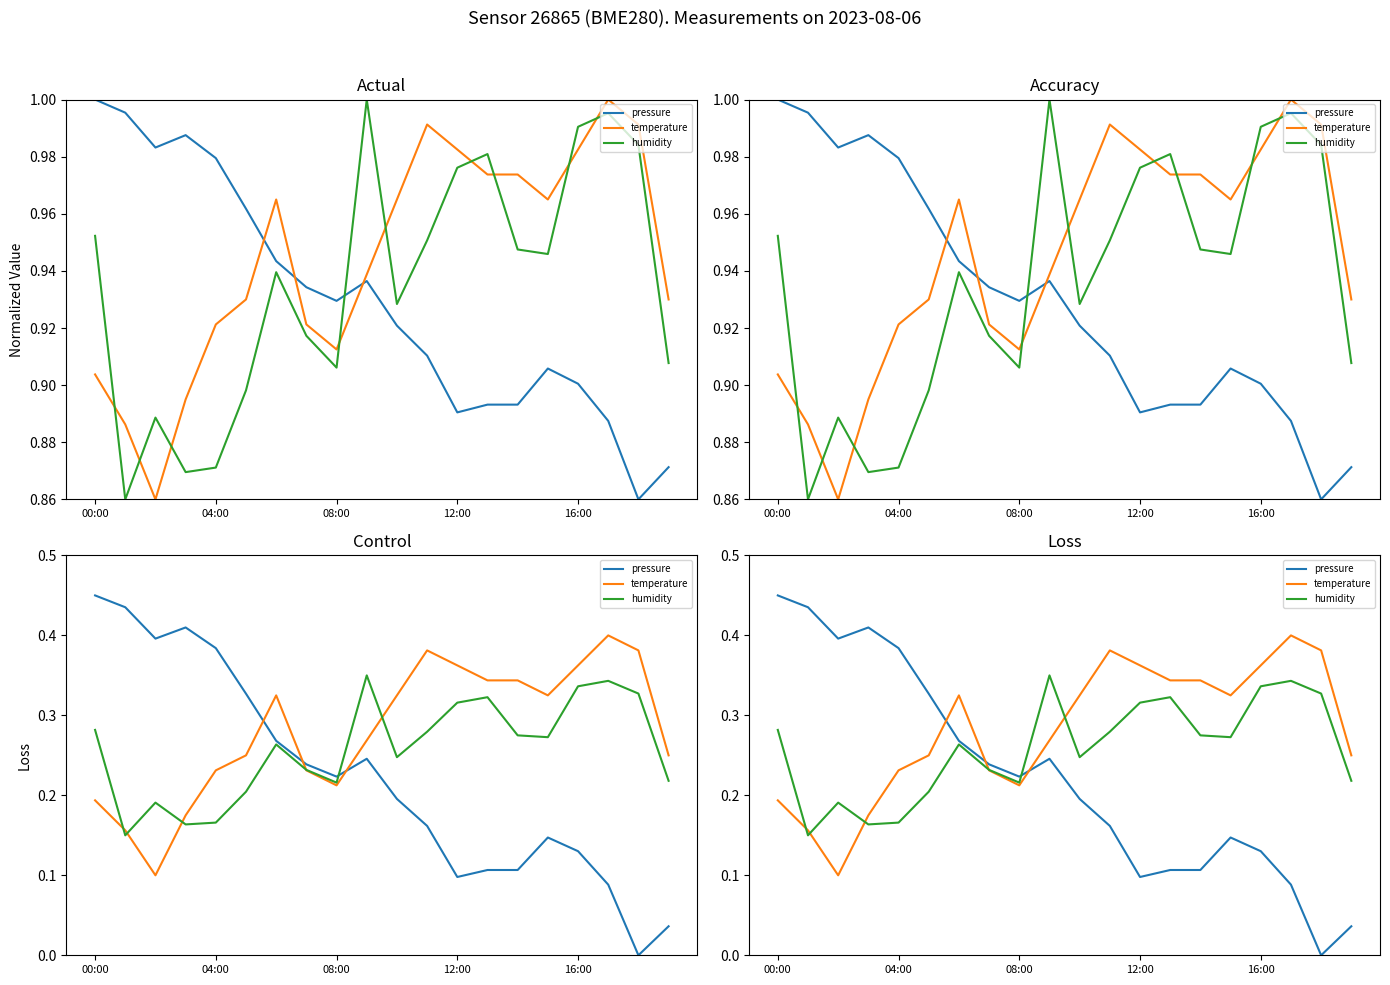

Rank the series by their maximum value, from highest to lowest.

pressure, temperature, humidity